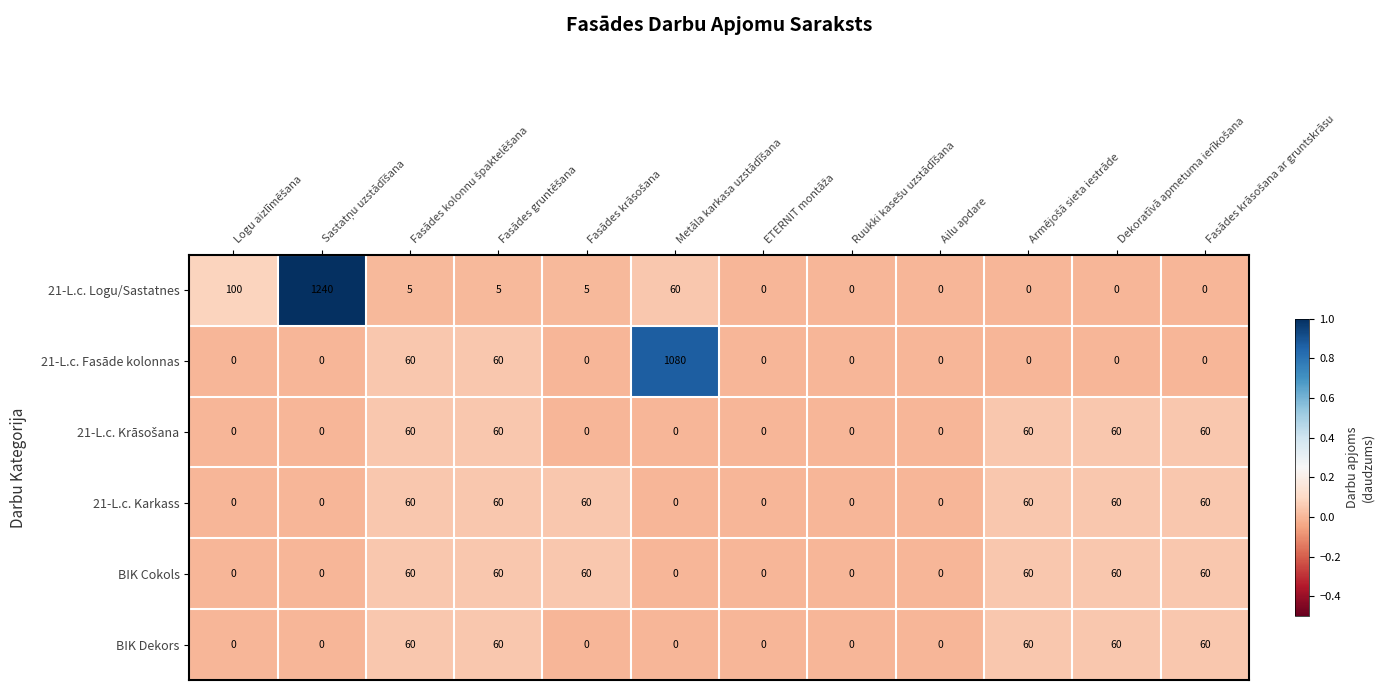

Which series has the widest spread of values?

21-L.c. Logu/Sastatnes